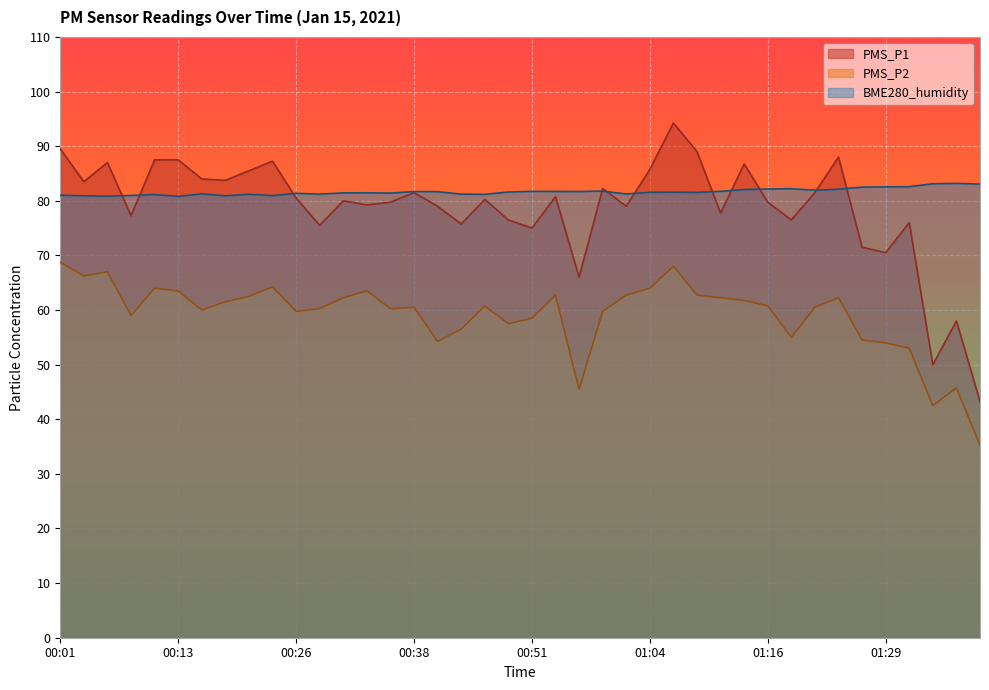

List the series in order of their overall mean, lowest first.

PMS_P2, PMS_P1